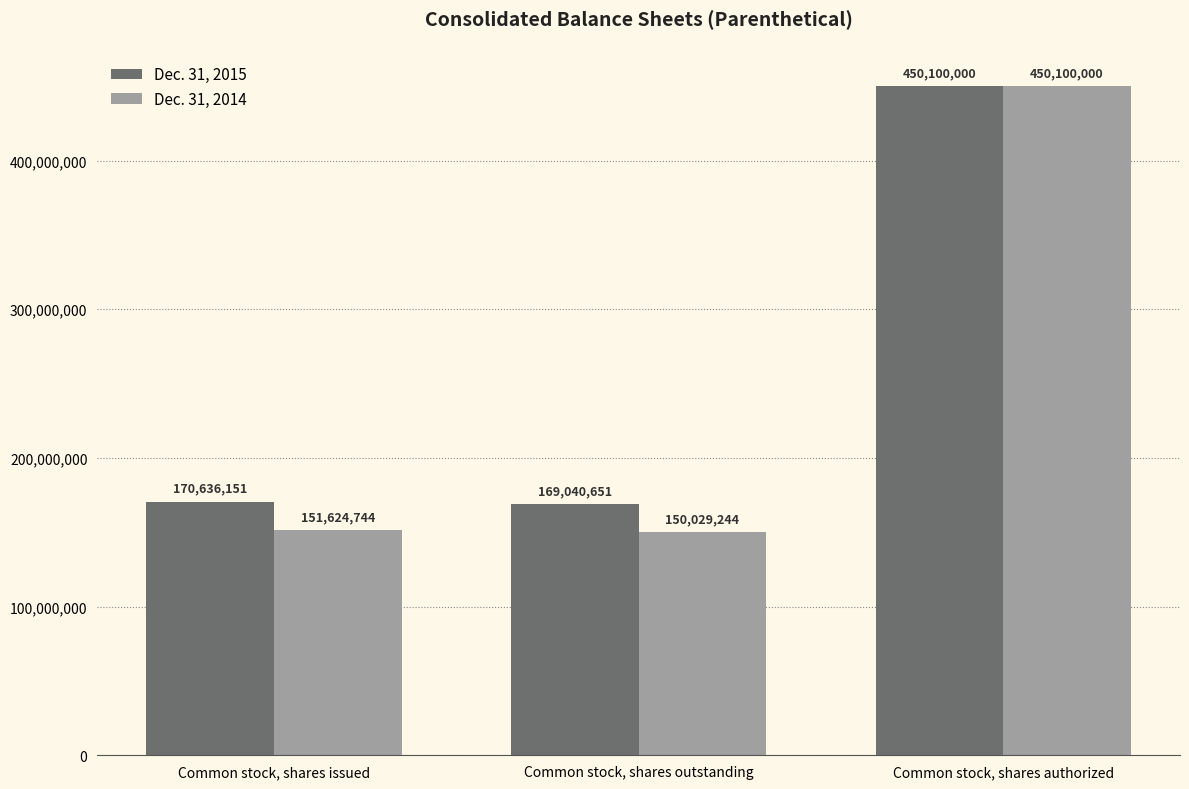

What value does the Dec. 31, 2014 series have at Common stock, shares issued, to the nearest 100?

151624700